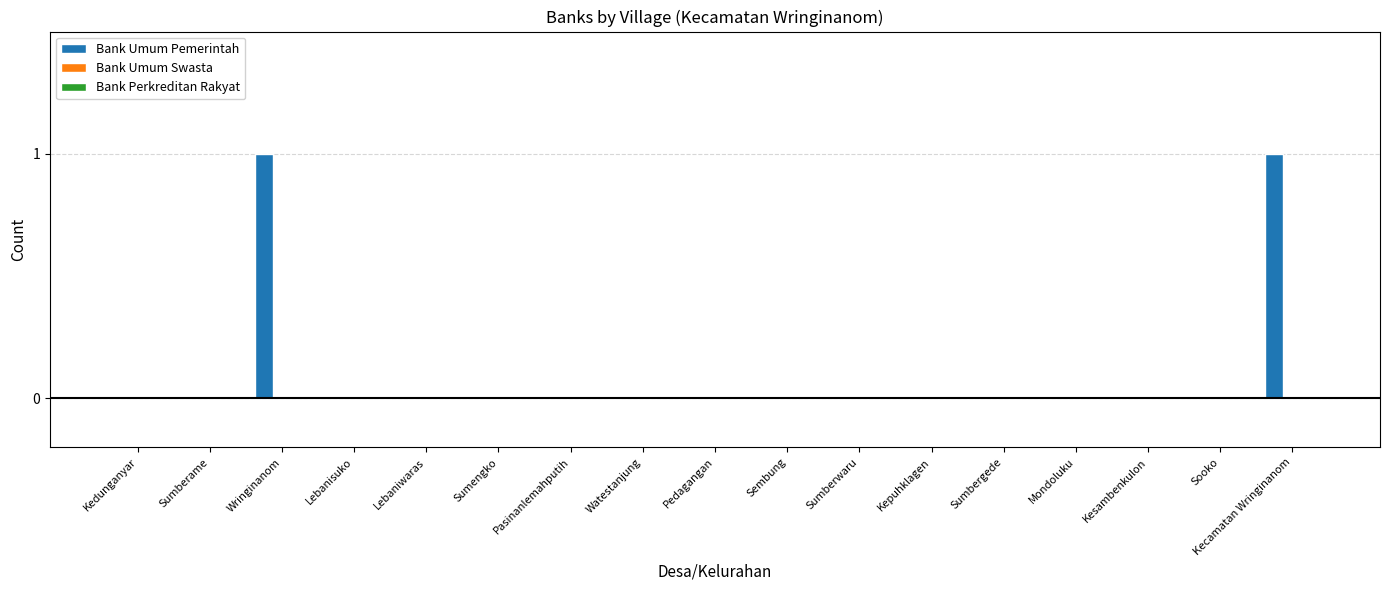

Are the bars grouped side by side (vs. stacked)?

No